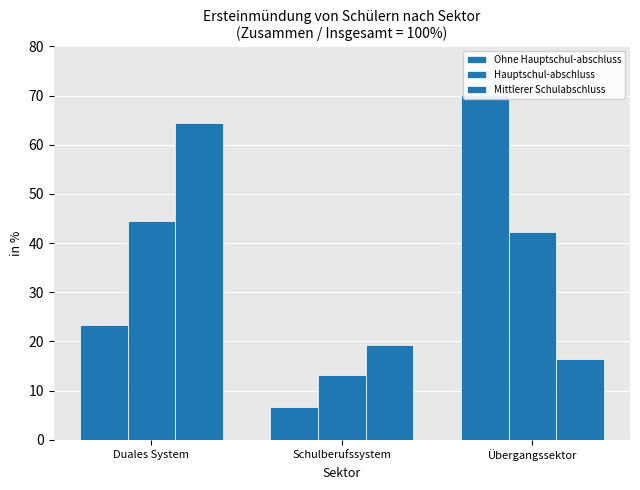

Reading right to left, list all the values displayed in this chart.

Ohne Hauptschul-abschluss: 70.1	6.6	23.3
Hauptschul-abschluss: 42.2	13.3	44.5
Mittlerer Schulabschluss: 16.4	19.2	64.4